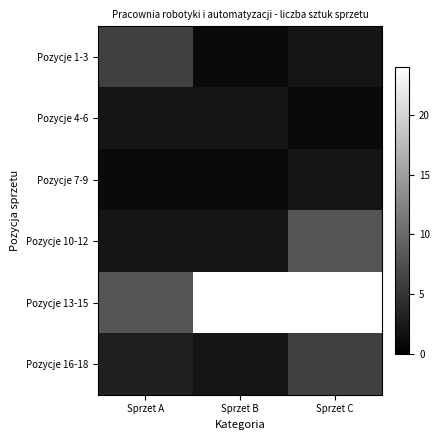

How many distinct data groups are displayed?

6